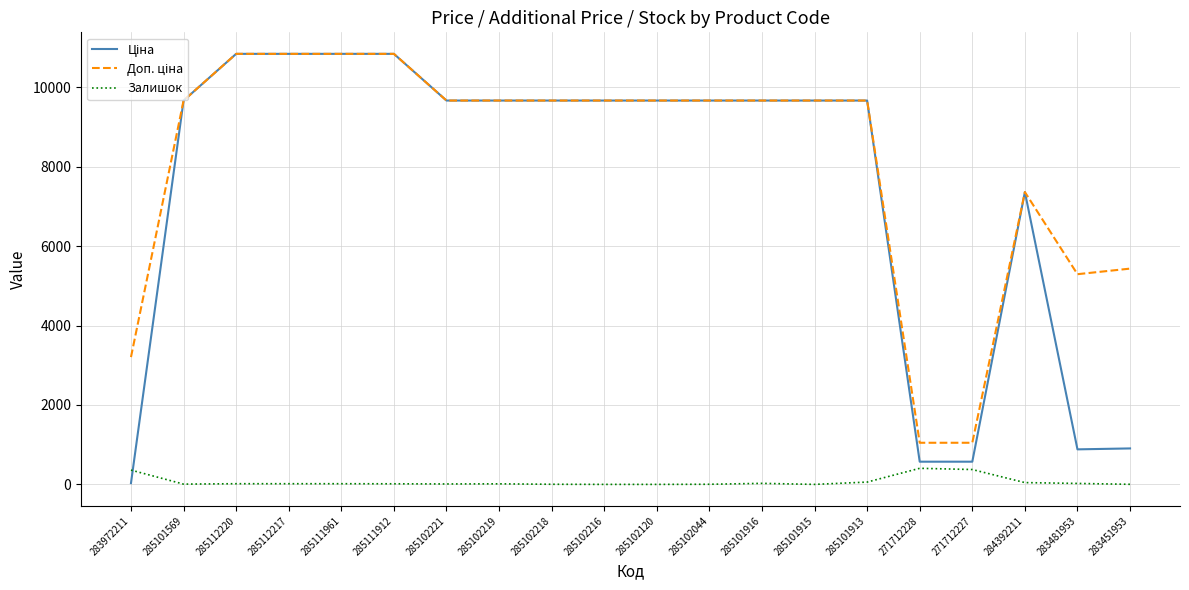

What is the greatest value displayed?

10840.1